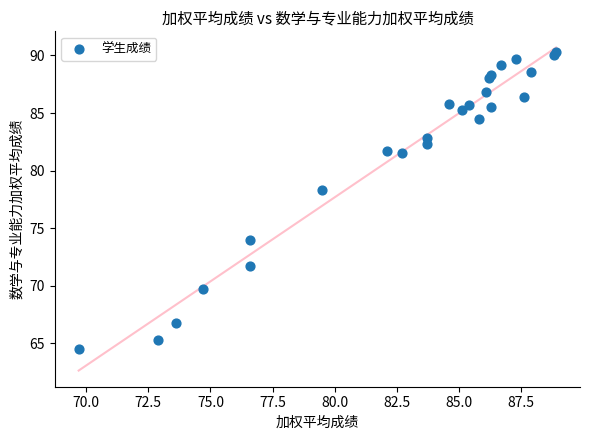

What Y value in the scatter plot is closest to 77?

78.3